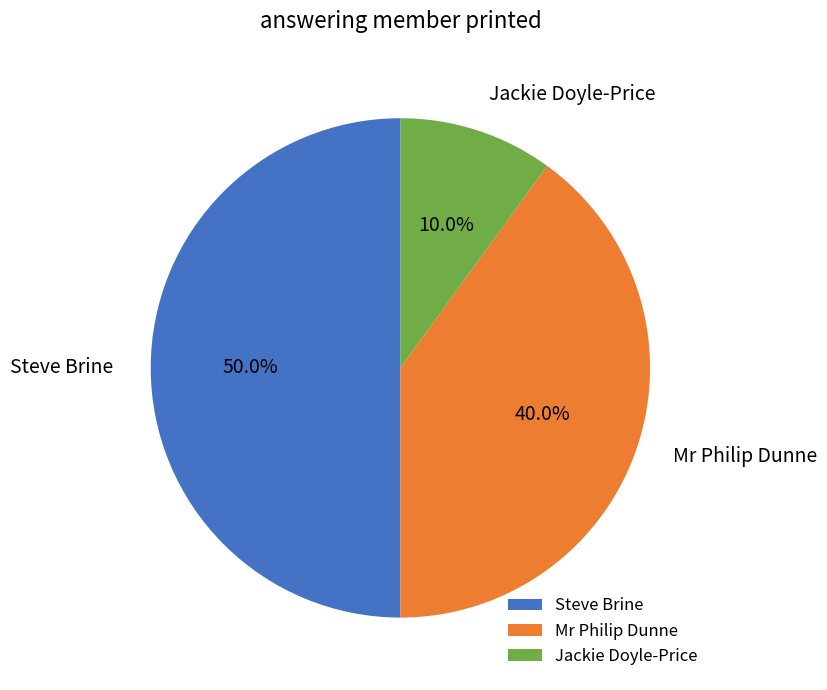

Which has a higher value, Steve Brine or Jackie Doyle-Price?

Steve Brine